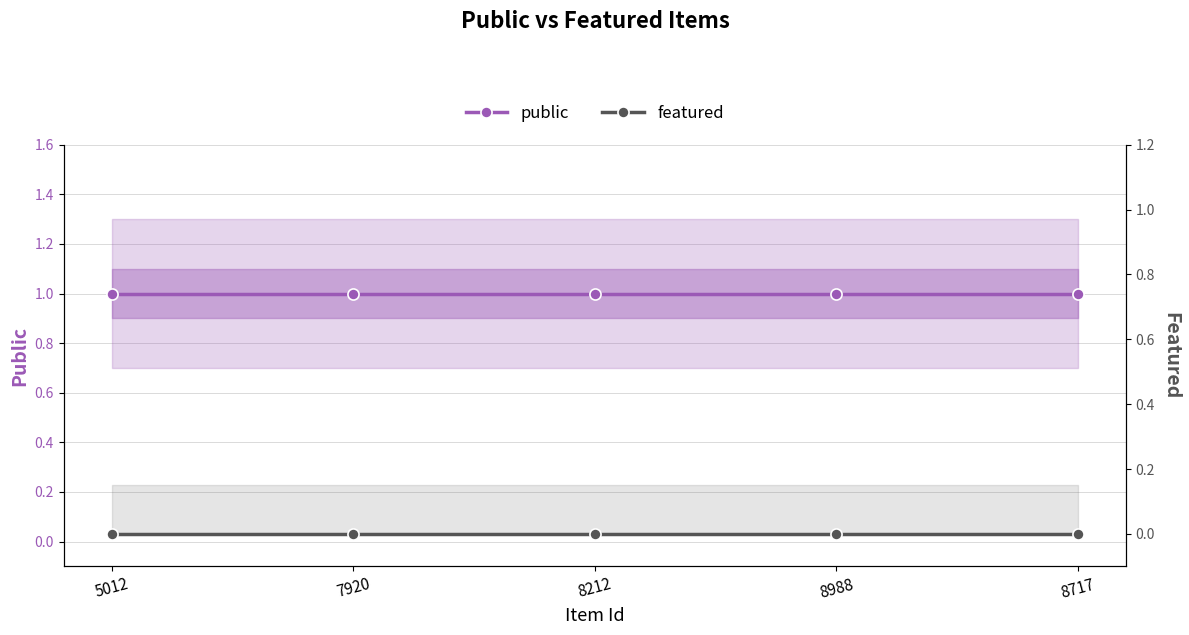

True or false: public has more than 0 interior local peaks.

False